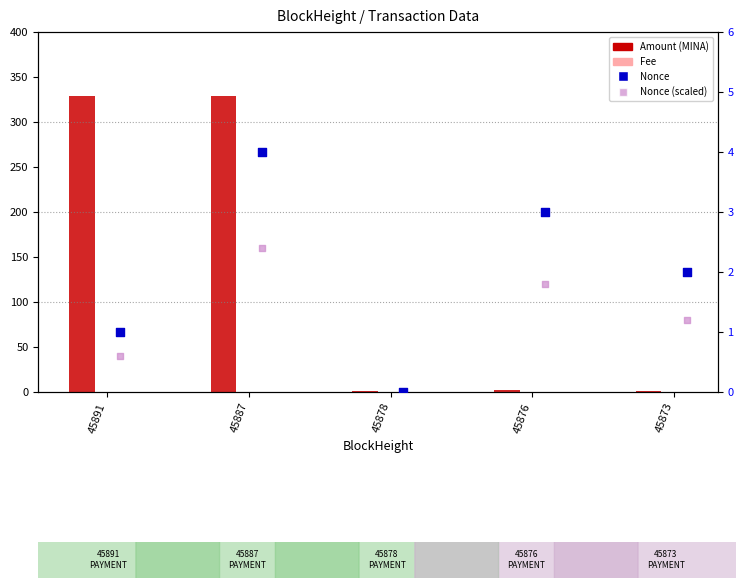

Which series contains the highest Y value?

Amount